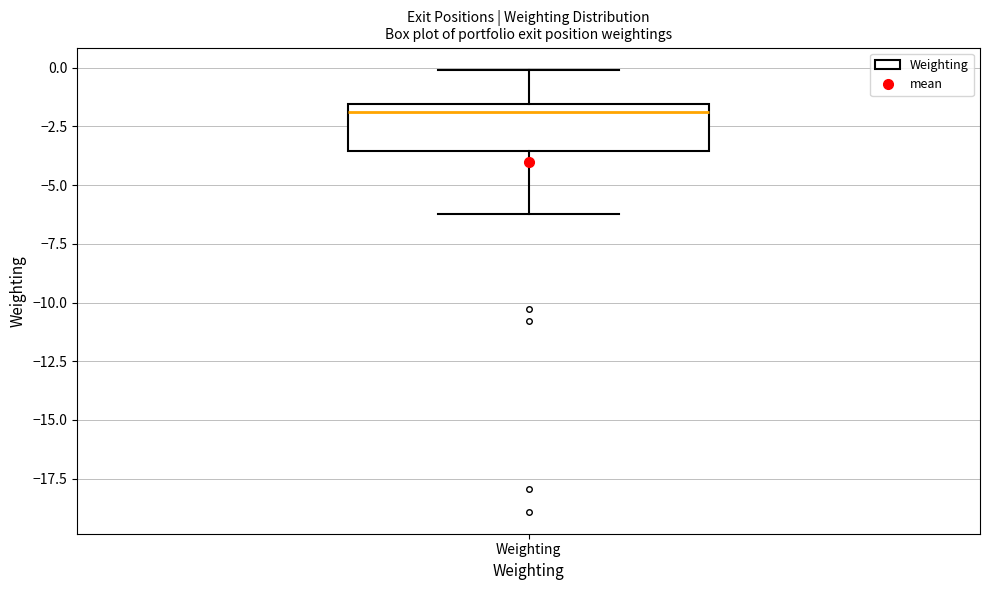

Read this box plot against the y-axis: the position of the median line, the range covered by the box, and the ends of both whiskers. The values are not printed on the chart, so give them approximately, as read against the axis.

median -2.0, box -3.5 to -1.5, whiskers -6.0 to 0.0